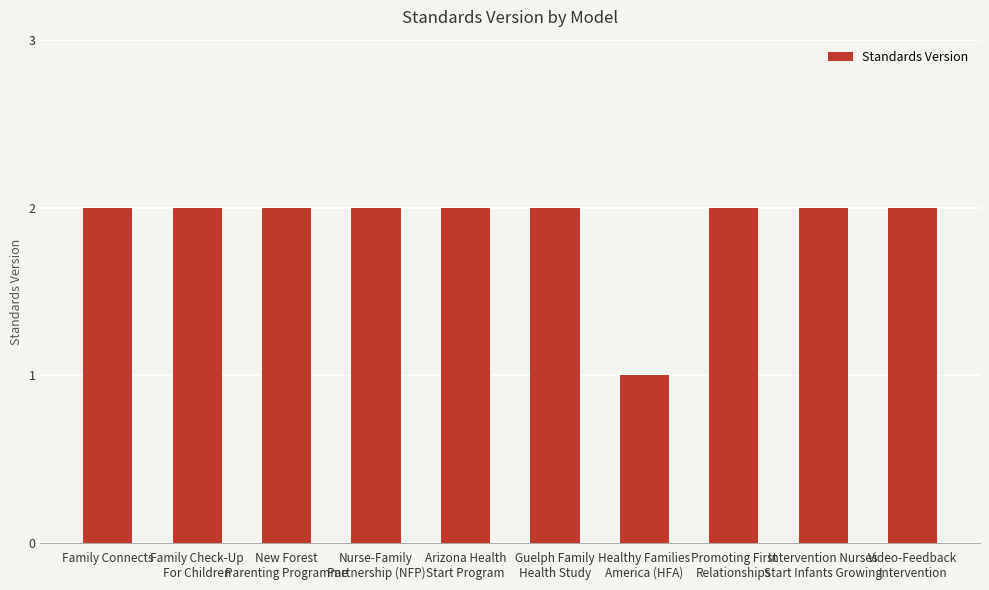

What is the value of the 8th bar from the left?

2